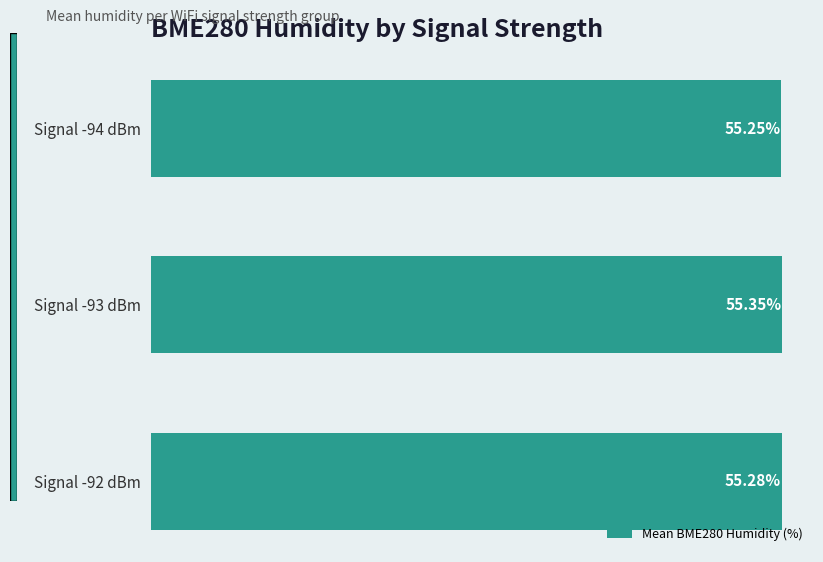

Between Signal -94 dBm and Signal -93 dBm, which is larger?

Signal -93 dBm